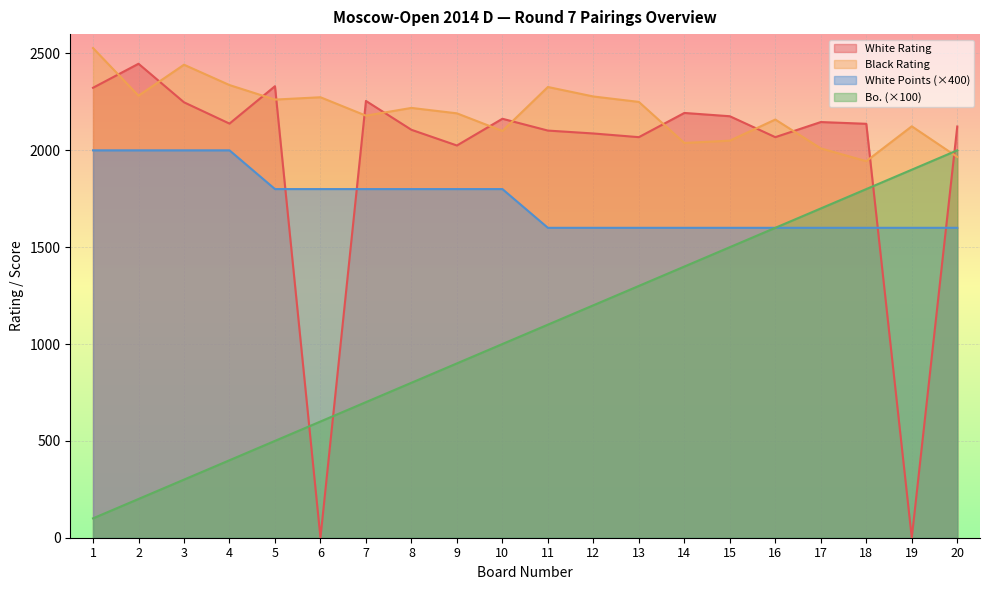

Reading left to right, transcribe all the data shown in this chart.

Bo.: 100	200	300	400	500	600	700	800	900	1000	1100	1200	1300	1400	1500	1600	1700	1800	1900	2000
White Rating: 2323	2447	2248	2138	2331	0	2255	2106	2025	2163	2102	2087	2068	2193	2176	2068	2146	2137	0	2123
Black Rating: 2528	2282	2442	2337	2262	2274	2179	2219	2191	2100	2327	2278	2250	2038	2050	2159	2010	1944	2124	1966
White Points: 2000	2000	2000	2000	1800	1800	1800	1800	1800	1800	1600	1600	1600	1600	1600	1600	1600	1600	1600	1600